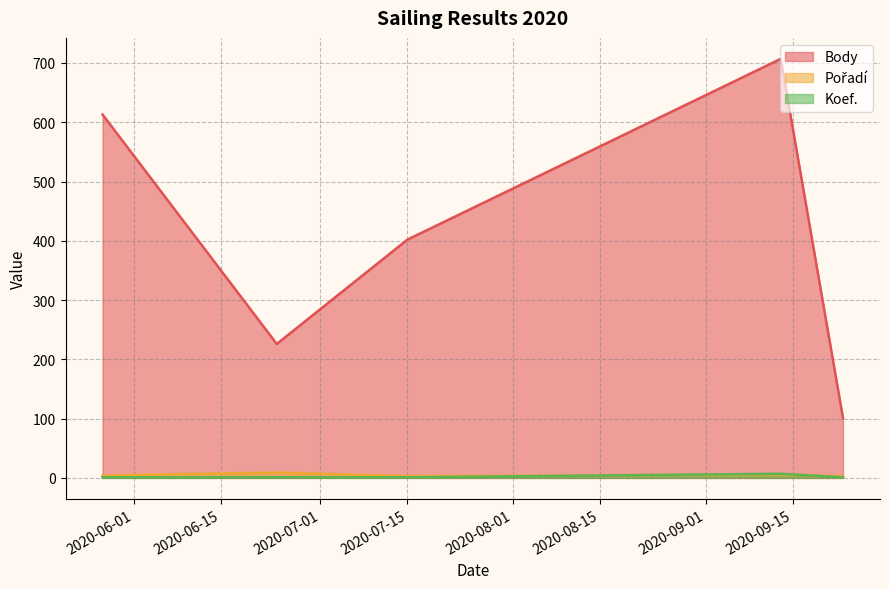

The value of Body at 2020-06-24 is 226. True or false?

True